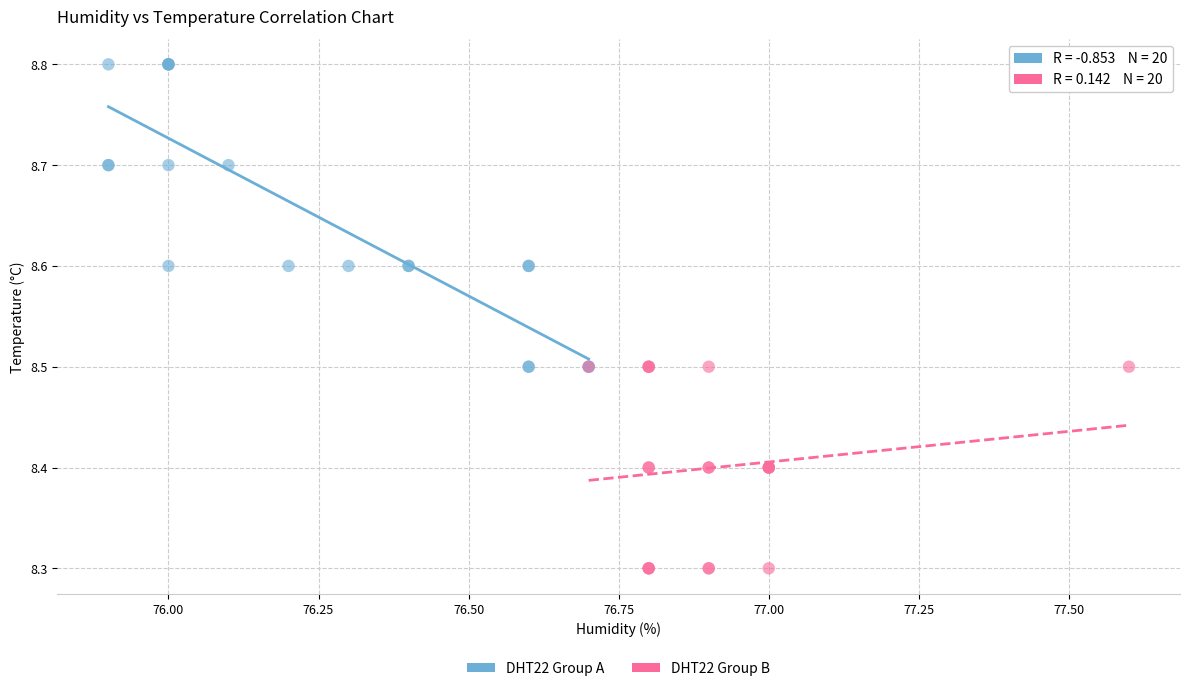

Which series has the largest Y range (max minus min)?

DHT22 Group A